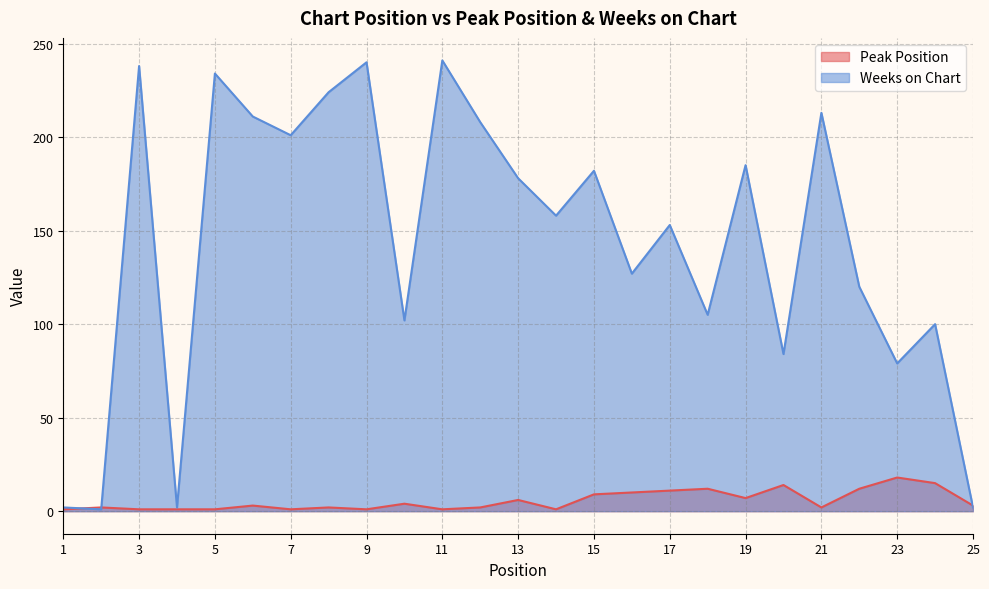

Reading left to right, list all the values displayed in this chart.

Peak Position: 1=1	2=2	3=1	4=1	5=1	6=3	7=1	8=2	9=1	10=4	11=1	12=2	13=6	14=1	15=9	16=10	17=11	18=12	19=7	20=14	21=2	22=12	23=18	24=15	25=3
Weeks on Chart: 1=2	2=1	3=238	4=2	5=234	6=211	7=201	8=224	9=240	10=102	11=241	12=208	13=178	14=158	15=182	16=127	17=153	18=105	19=185	20=84	21=213	22=120	23=79	24=100	25=2